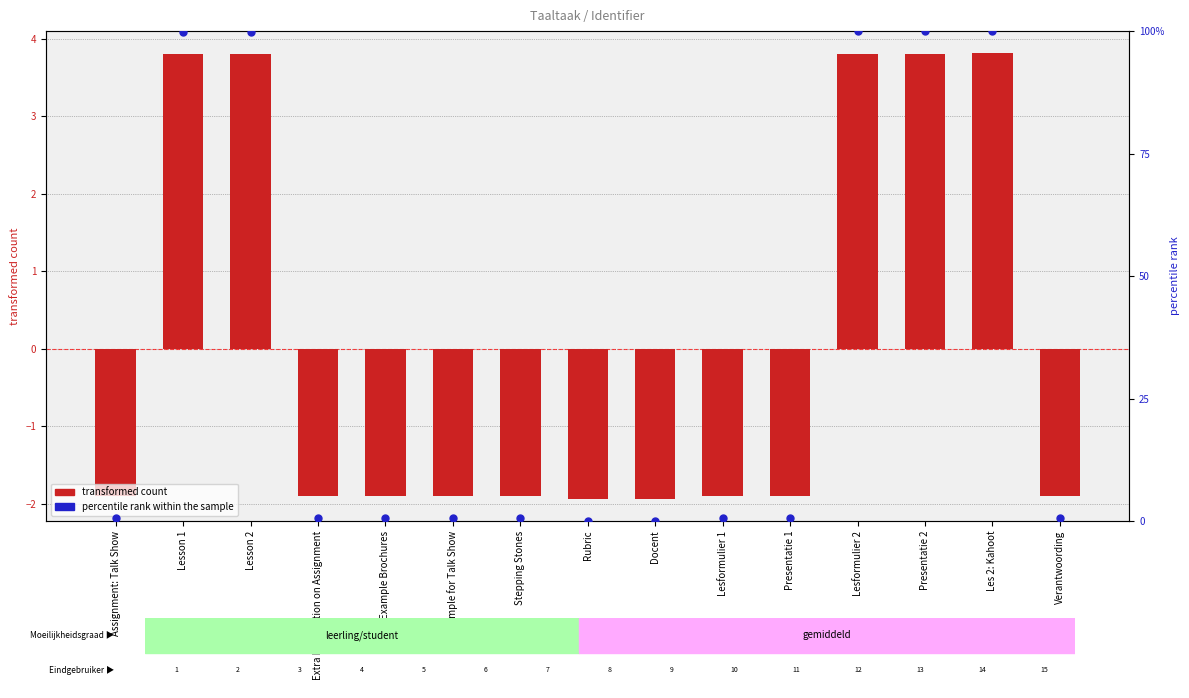

What is the total value across all series at Example Brochures?

-1.2